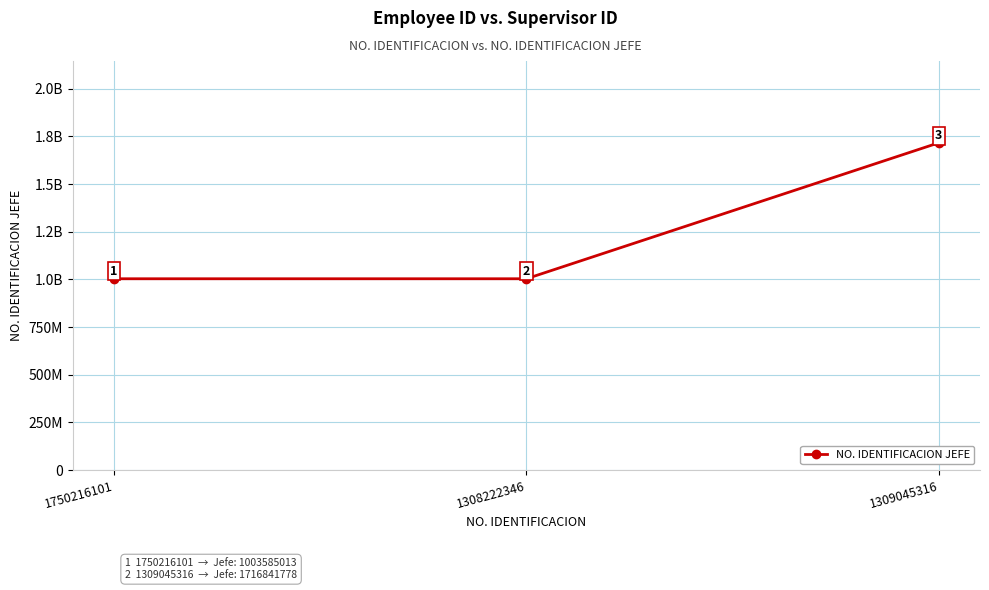

Is this an area chart (filled region under the line)?

No